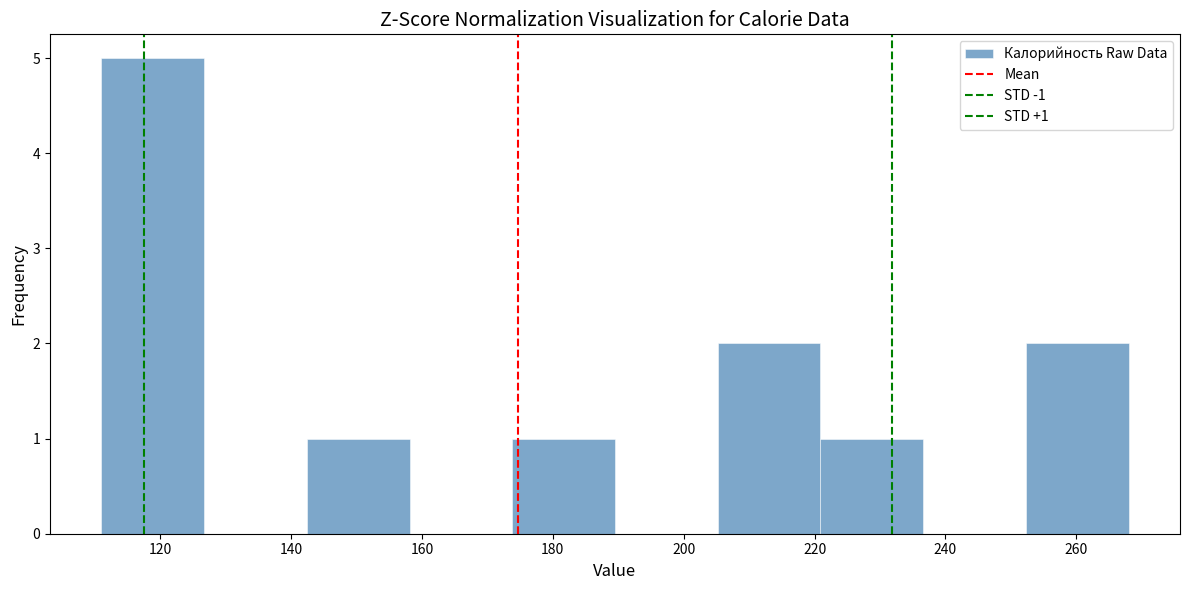

Which range on the x-axis has the tallest bar?

112 to 126